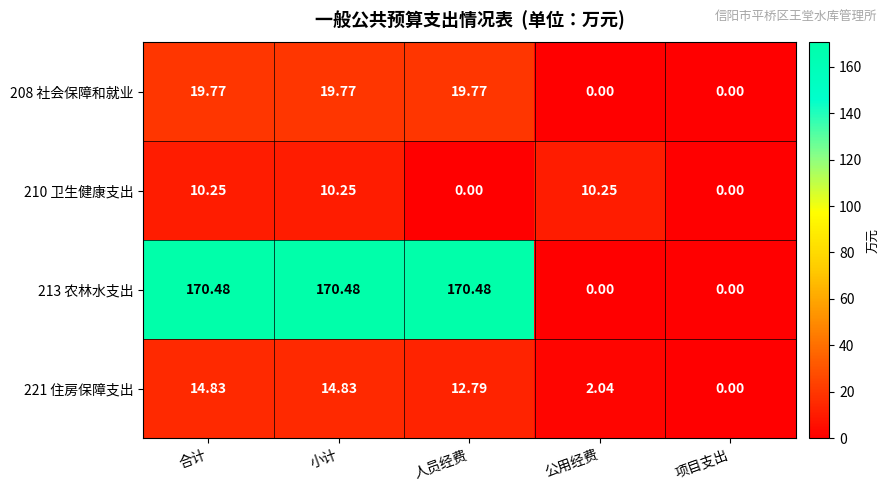

At how many categories does at least one series exceed 102?

3